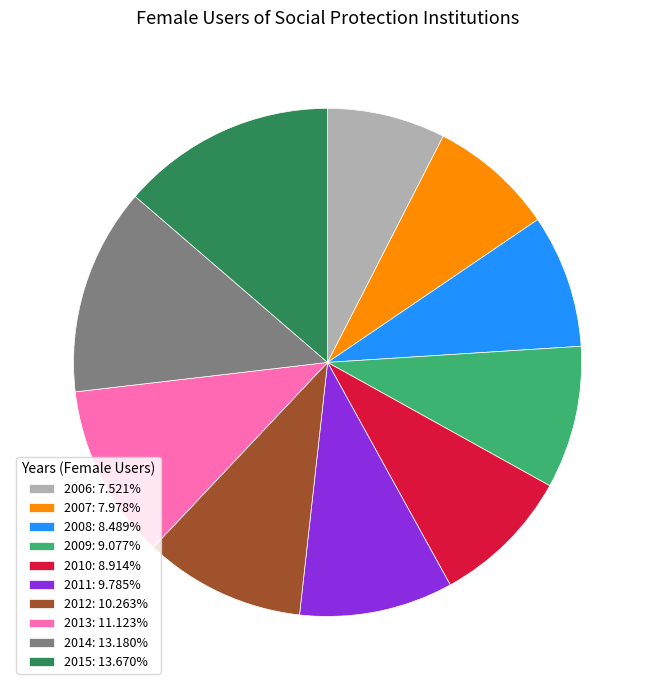

How many slices are in this pie chart?

10